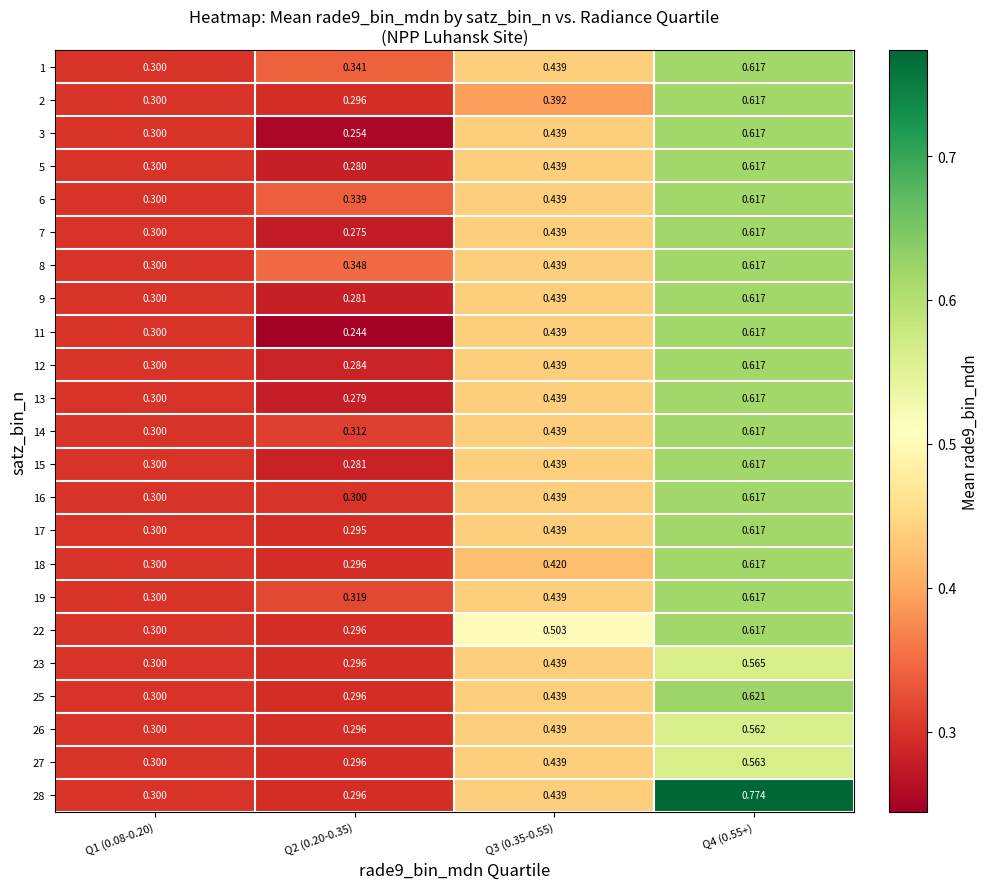

How many categories are shown in the chart?

4